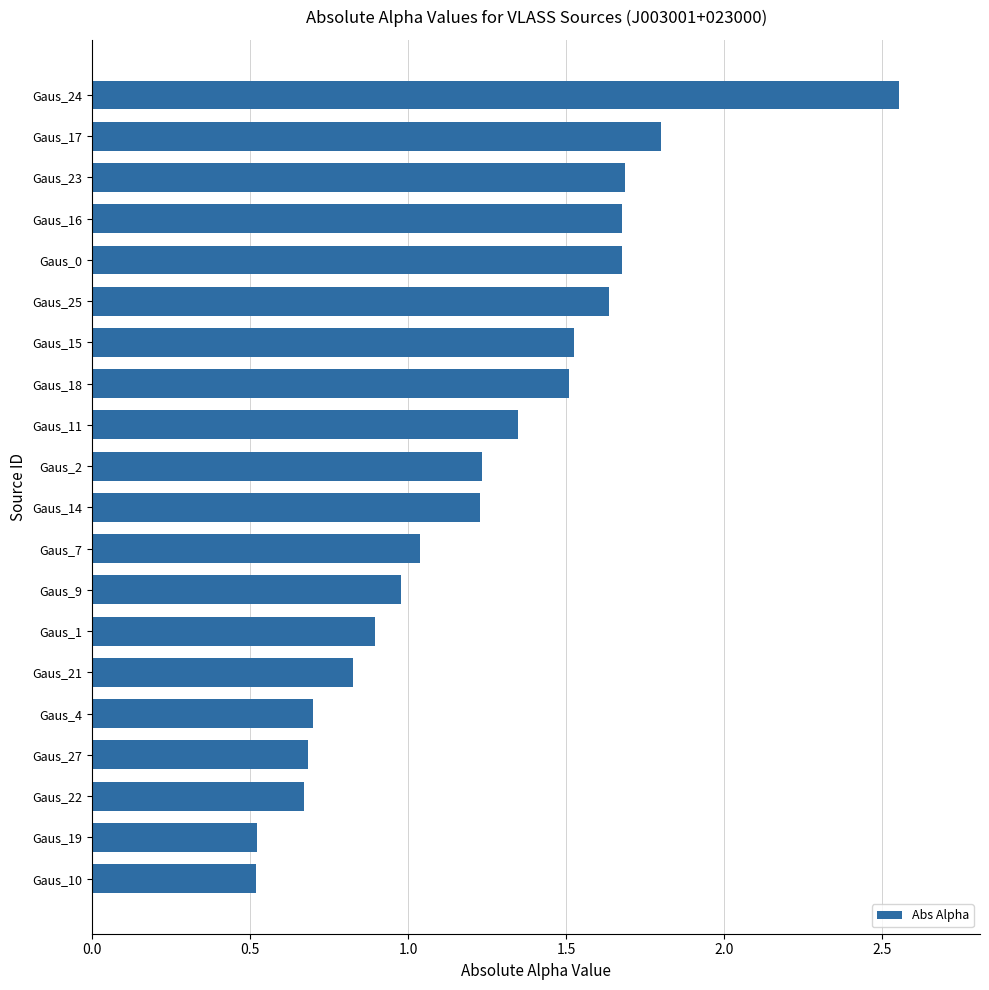

What is the label of the 4th bar from the top?

Gaus_16